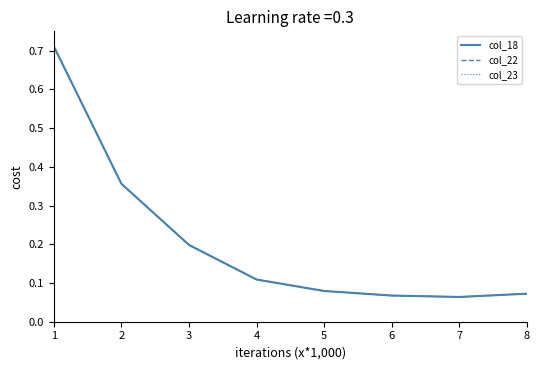

Which series has the widest spread of values?

col_18